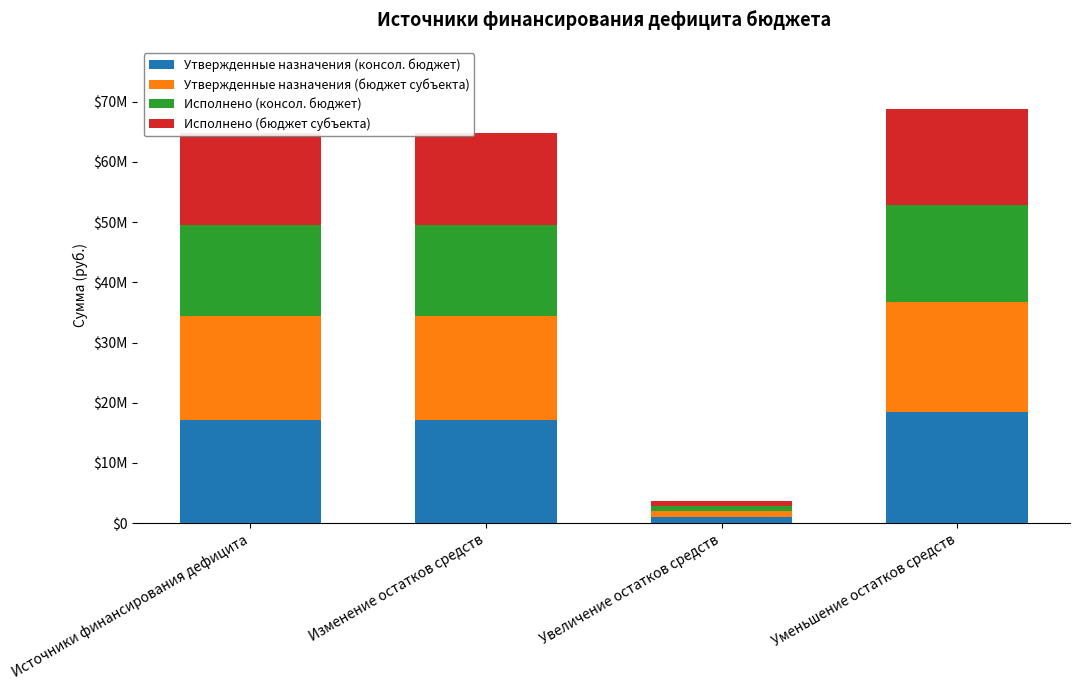

What are all the series names shown in the legend?

Утвержденные назначения (консол. бюджет), Утвержденные назначения (бюджет субъекта), Исполнено (консол. бюджет), Исполнено (бюджет субъекта)